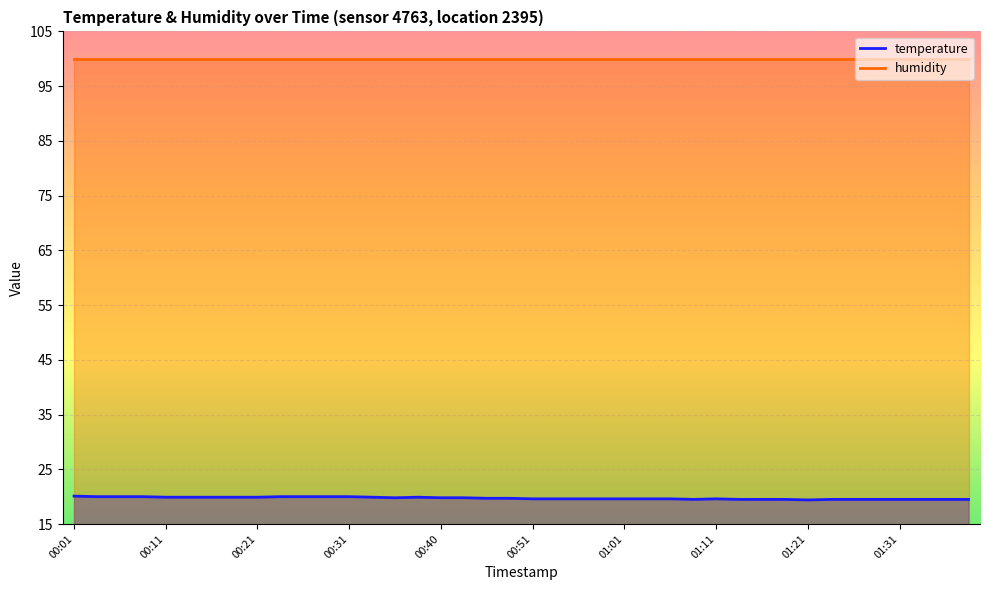

Reading left to right, extract all data points from this chart.

20.1	20.0	20.0	20.0	19.9	19.9	19.9	19.9	19.9	20.0	20.0	20.0	20.0	19.9	19.8	19.9	19.8	19.8	19.7	19.7	19.6	19.6	19.6	19.6	19.6	19.6	19.6	19.5	19.6	19.5	19.5	19.5	19.4	19.5	19.5	19.5	19.5	19.5	19.5	19.5